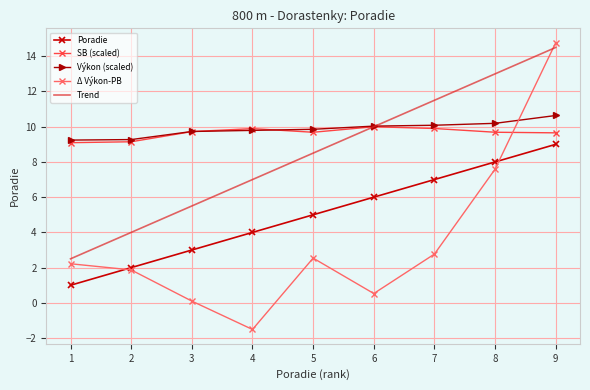

List the labels in order of Poradie value, largest first.

9, 8, 7, 6, 5, 4, 3, 2, 1